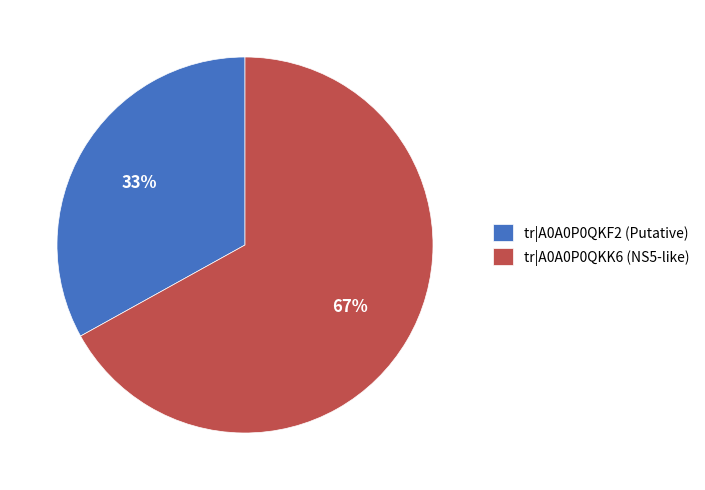

Is it true that tr|A0A0P0QKK6 (NS5-like) is 67% of the pie?

True